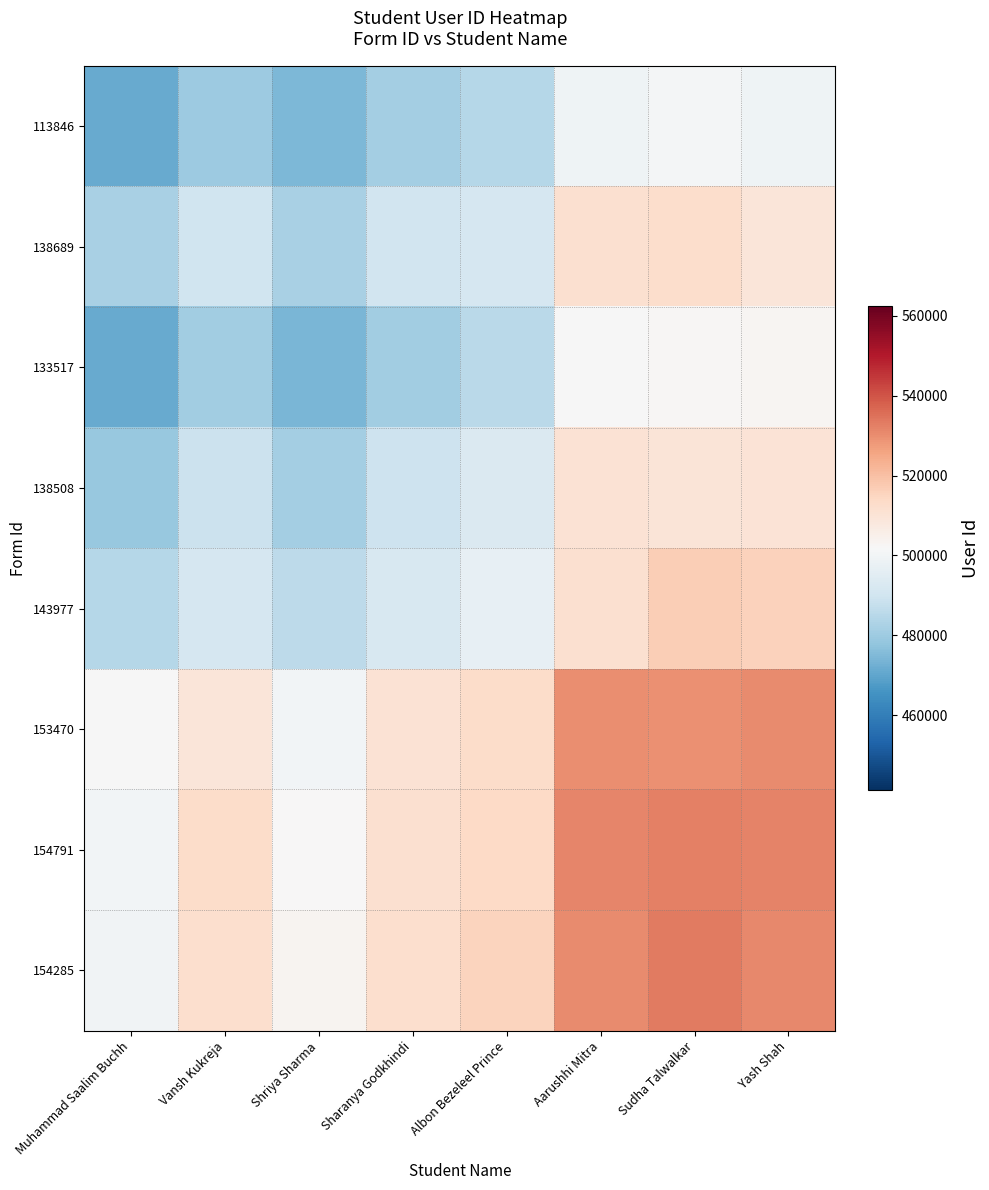

Reading left to right, list all the values displayed in this chart.

113846: Muhammad Saalim Buchh=471191.0	Vansh Kukreja=479980.7	Shriya Sharma=474419.4	Sharanya Godkhindi=481231.0	Albon Bezeleel Prince=484478.1	Aarushhi Mitra=499130.1	Sudha Talwalkar=500443.0	Yash Shah=499199.8
138689: Muhammad Saalim Buchh=481947.2	Vansh Kukreja=489774.0	Shriya Sharma=482312.5	Sharanya Godkhindi=490426.8	Albon Bezeleel Prince=491457.3	Aarushhi Mitra=511677.1	Sudha Talwalkar=512440.3	Yash Shah=509108.4
133517: Muhammad Saalim Buchh=471343.8	Vansh Kukreja=480641.6	Shriya Sharma=474042.0	Sharanya Godkhindi=480945.5	Albon Bezeleel Prince=485608.0	Aarushhi Mitra=501659.3	Sudha Talwalkar=502409.4	Yash Shah=502840.4
138508: Muhammad Saalim Buchh=478861.0	Vansh Kukreja=488763.1	Shriya Sharma=481193.9	Sharanya Godkhindi=489415.0	Albon Bezeleel Prince=493019.8	Aarushhi Mitra=510758.7	Sudha Talwalkar=509729.7	Yash Shah=510136.4
143977: Muhammad Saalim Buchh=484453.2	Vansh Kukreja=491560.8	Shriya Sharma=485939.2	Sharanya Godkhindi=491877.6	Albon Bezeleel Prince=496976.0	Aarushhi Mitra=511658.7	Sudha Talwalkar=516507.0	Yash Shah=515722.5
153470: Muhammad Saalim Buchh=501739.6	Vansh Kukreja=509016.0	Shriya Sharma=500322.2	Sharanya Godkhindi=510354.9	Albon Bezeleel Prince=513159.1	Aarushhi Mitra=529821.0	Sudha Talwalkar=529622.2	Yash Shah=530263.2
154791: Muhammad Saalim Buchh=499956.6	Vansh Kukreja=512747.8	Shriya Sharma=502279.6	Sharanya Godkhindi=511581.1	Albon Bezeleel Prince=513958.3	Aarushhi Mitra=531214.3	Sudha Talwalkar=532447.0	Yash Shah=531782.3
154285: Muhammad Saalim Buchh=499706.9	Vansh Kukreja=512137.3	Shriya Sharma=503493.5	Sharanya Godkhindi=511837.5	Albon Bezeleel Prince=515439.3	Aarushhi Mitra=530674.1	Sudha Talwalkar=533283.0	Yash Shah=530744.0